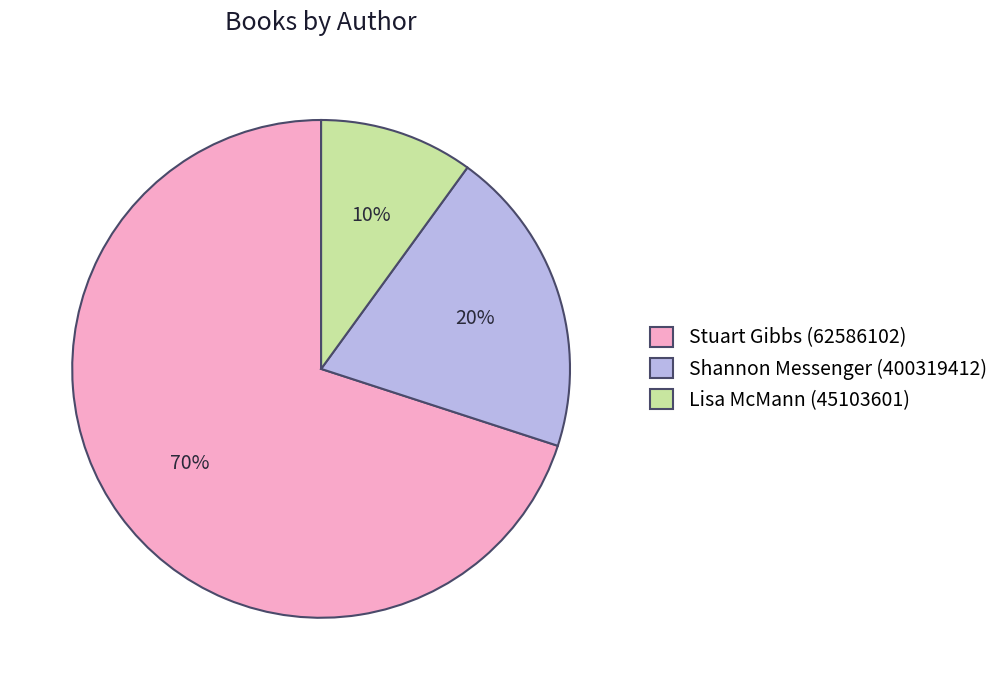

What is the majority slice?

Stuart Gibbs (62586102)